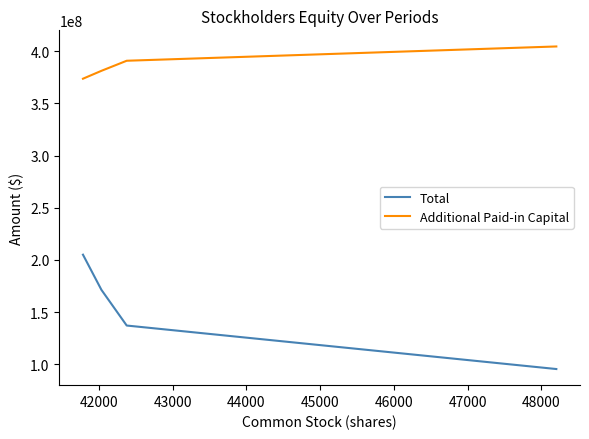

Which series has the largest range (max minus min)?

Total